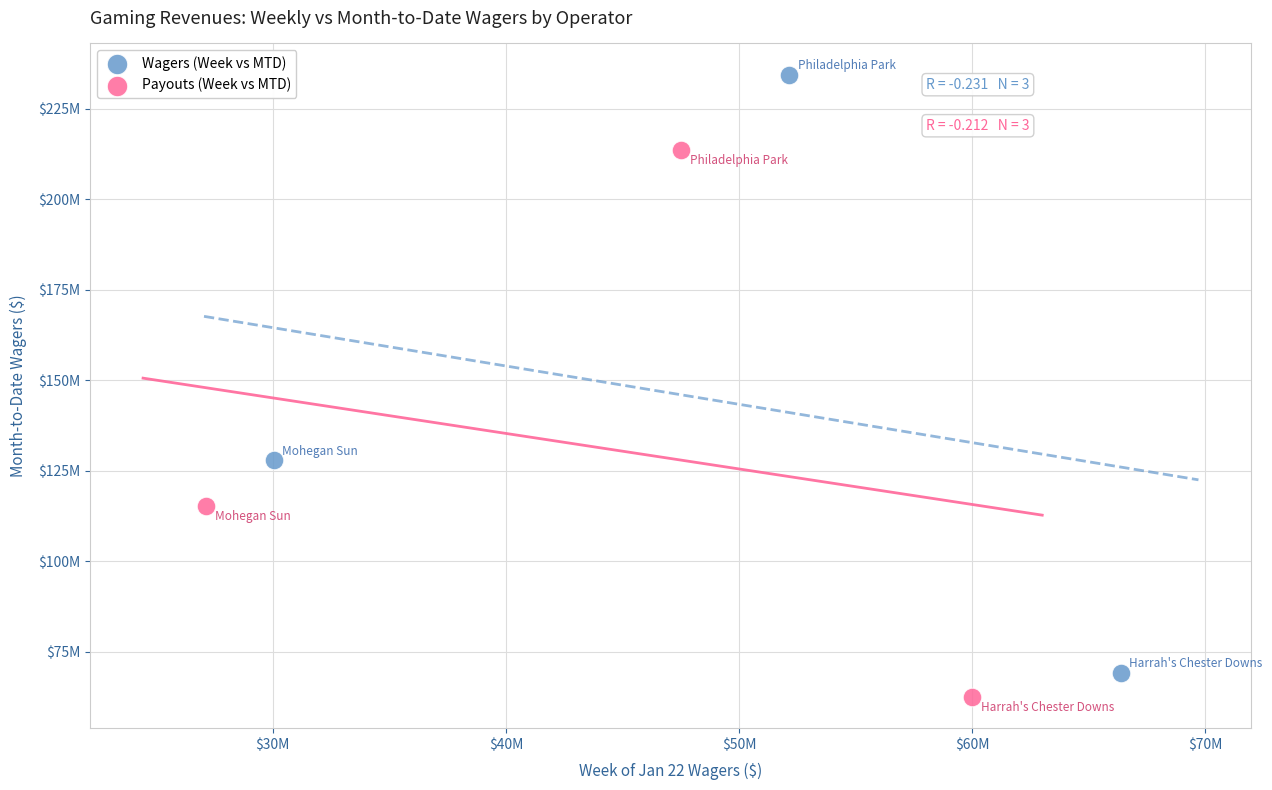

What are all the series names shown in the legend?

Wagers (Week vs MTD), Payouts (Week vs MTD)